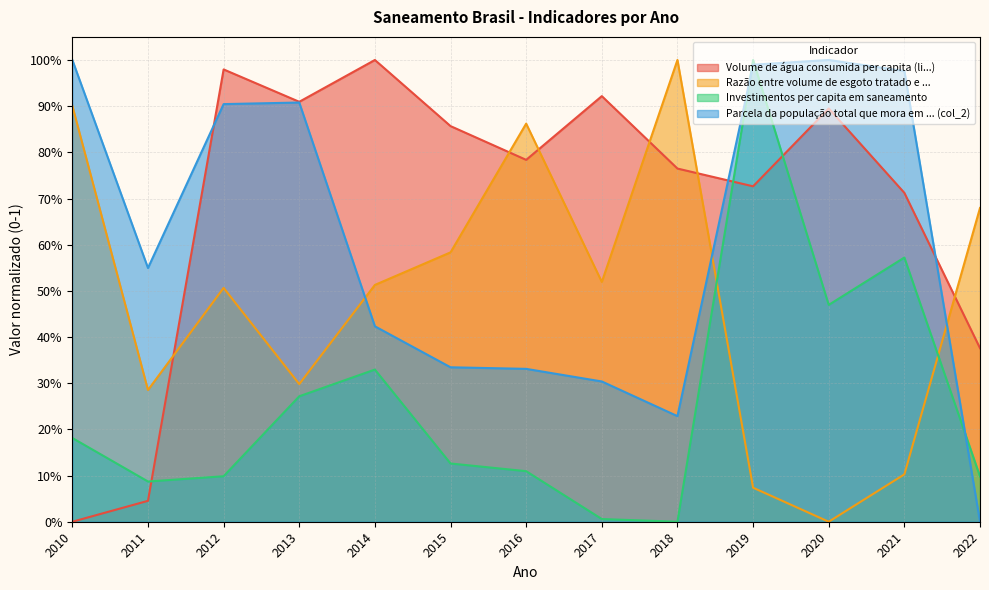

Is the value of Razão entre volume de esgoto tratado e ... at 2021 greater than the value of Investimentos per capita em saneamento at 2014?

No